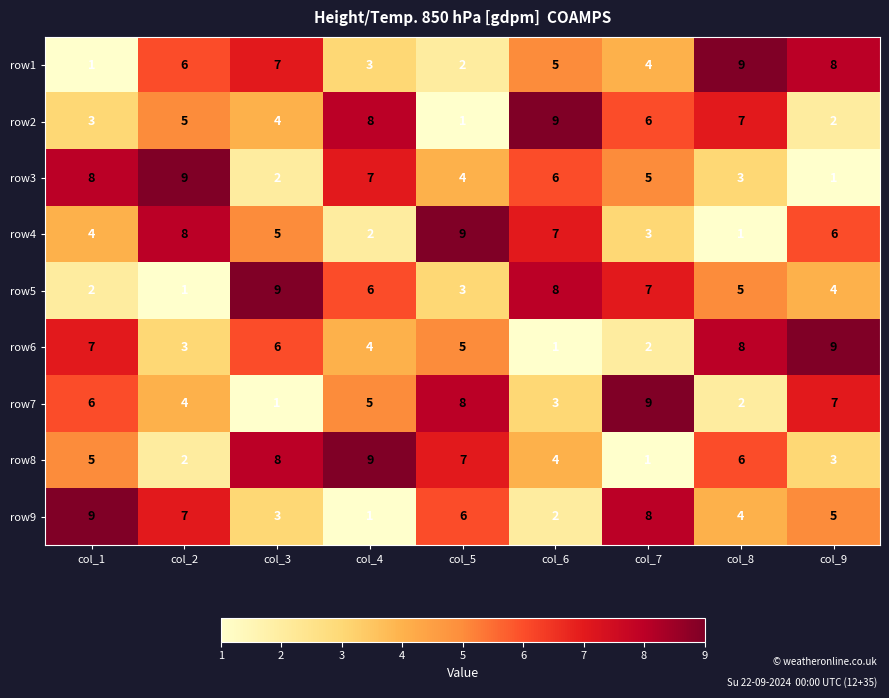

Rank the series at col_7 from highest to lowest value.

row7, row9, row5, row2, row3, row1, row4, row6, row8